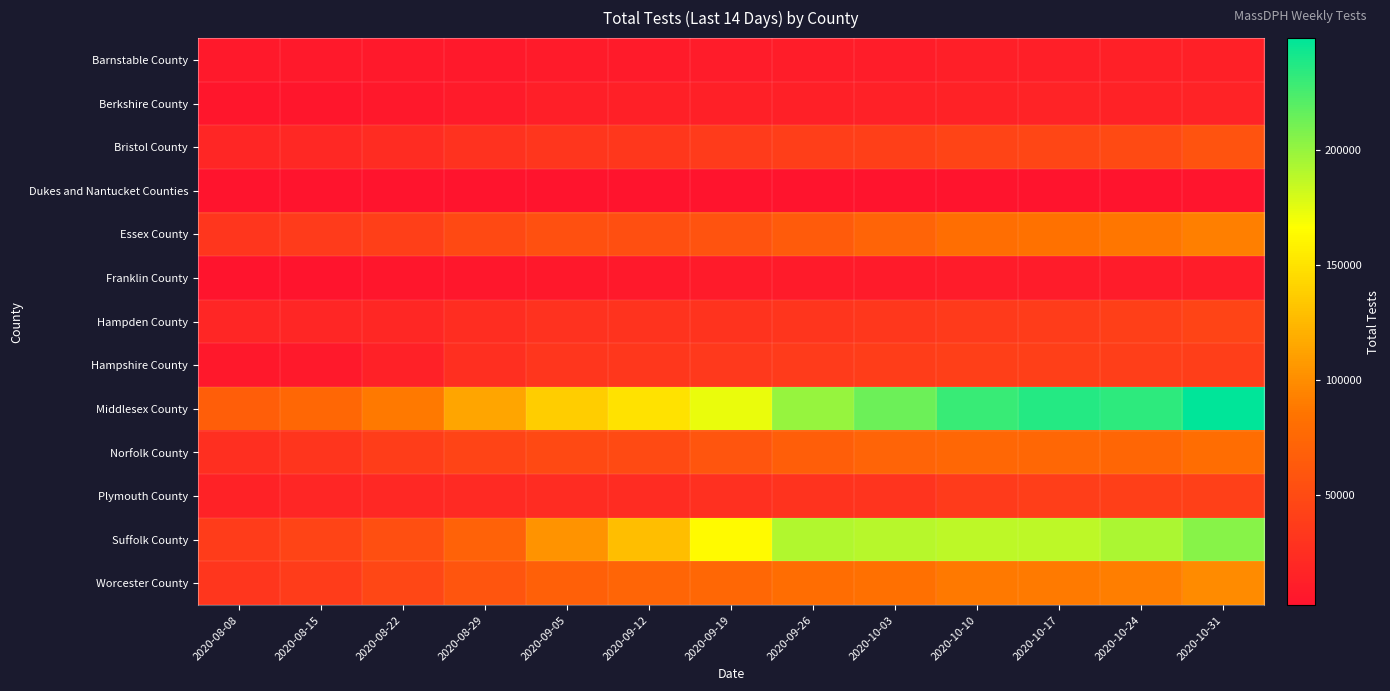

Which series has the largest total across all categories?

Middlesex County